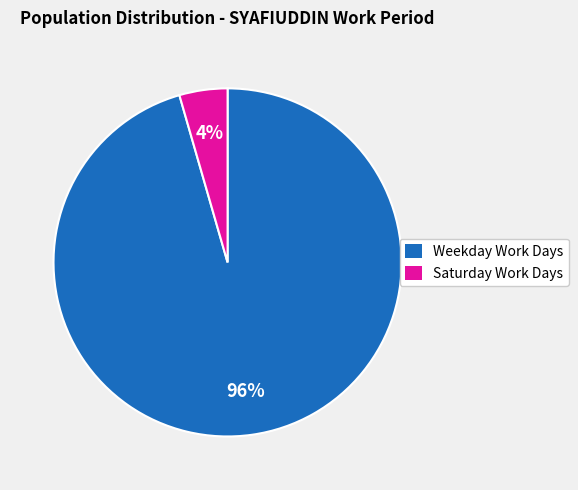

To the nearest percent, what is the average slice percentage?

50%